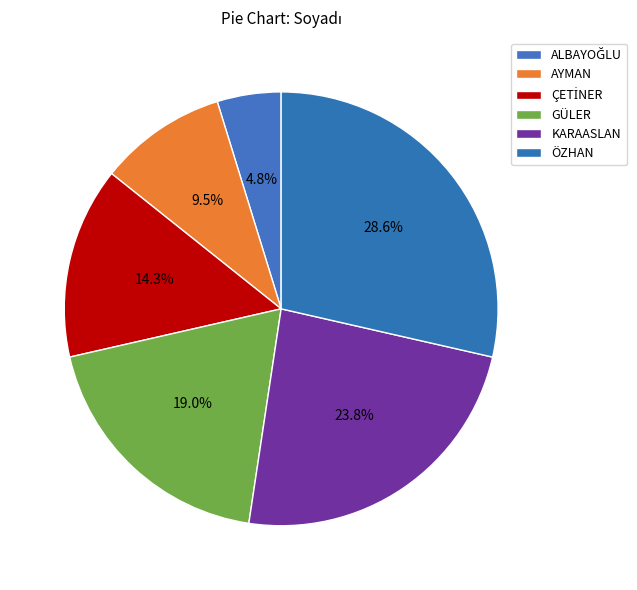

Count the number of slices in the pie.

6